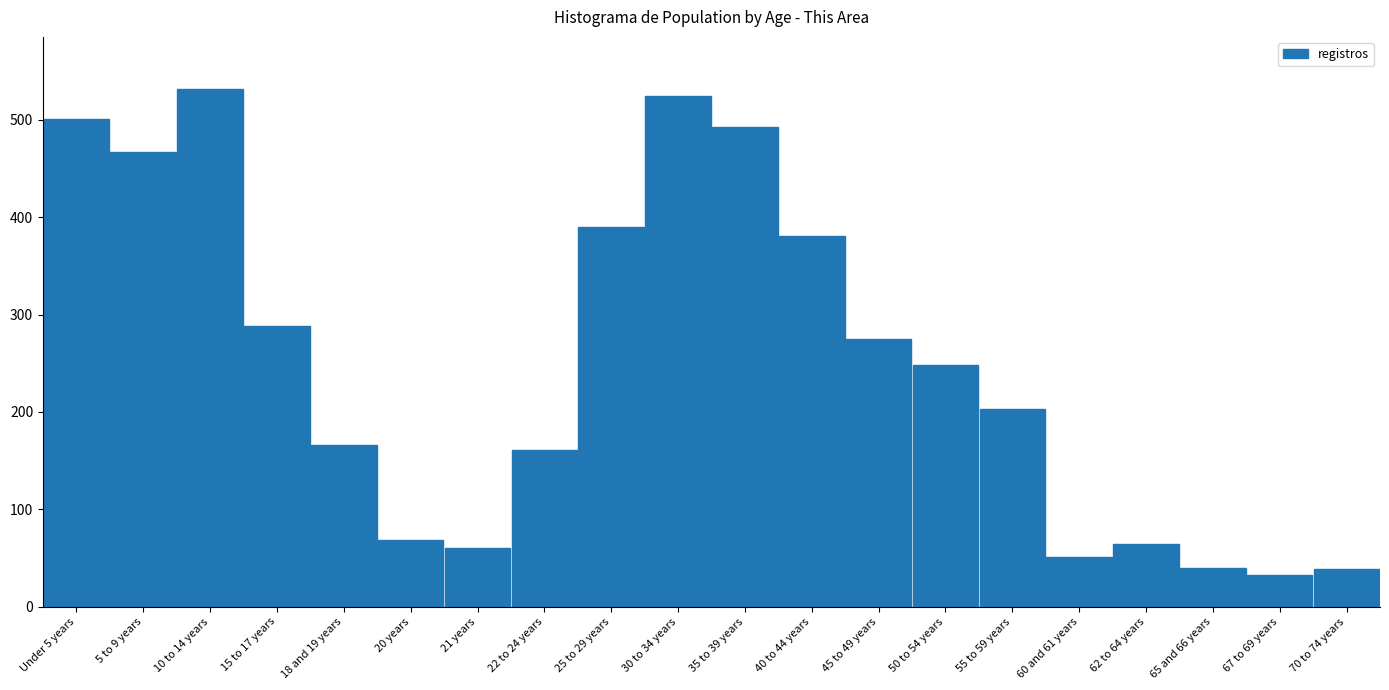

What is the maximum value shown in the chart?

532